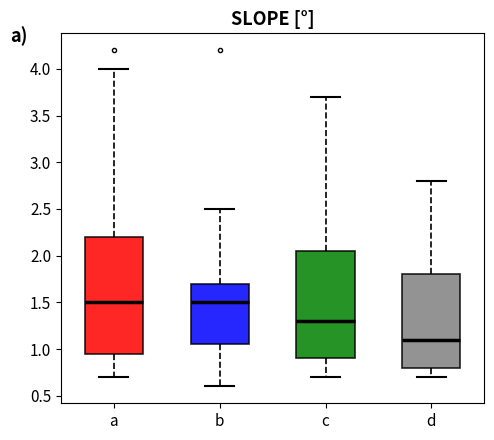

Reading left to right, read every box against the y-axis: the position of its median line, the range the box covers, and the ends of its whiskers. The values are not printed on the chart, so give them approximately, as read against the axis.

a: median 1.50, box 0.95 to 2.20, whiskers 0.70 to 4.00
b: median 1.50, box 1.05 to 1.70, whiskers 0.60 to 2.50
c: median 1.30, box 0.90 to 2.05, whiskers 0.70 to 3.70
d: median 1.10, box 0.80 to 1.80, whiskers 0.70 to 2.80